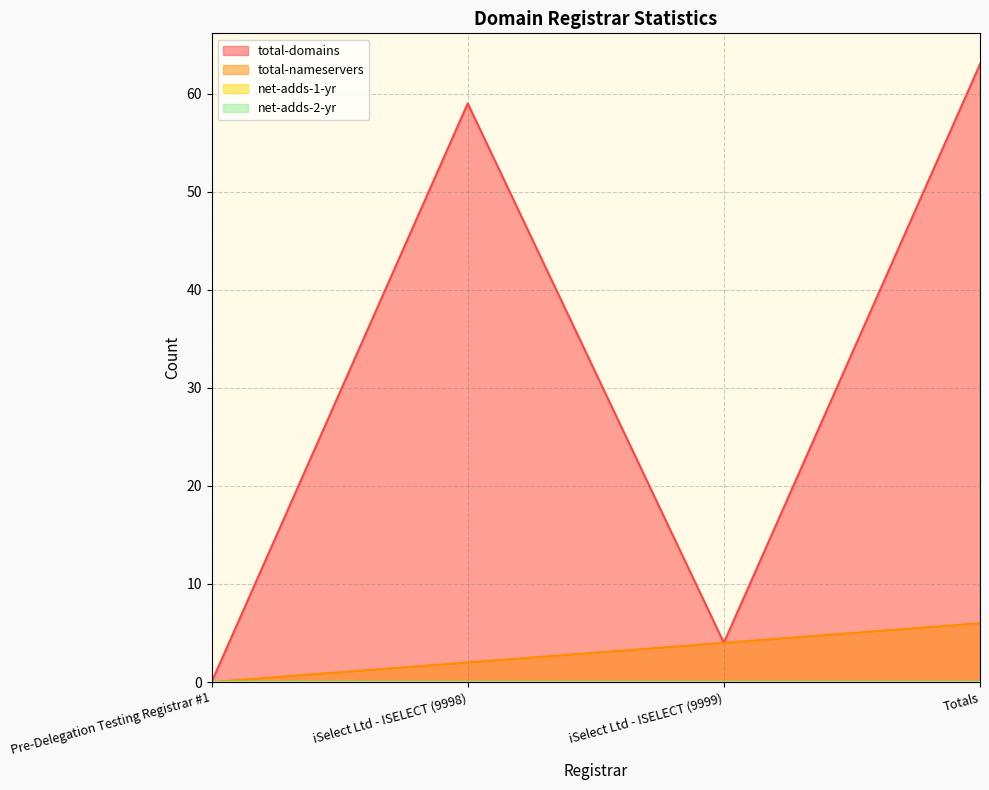

What is the average value of the total-domains series?

32